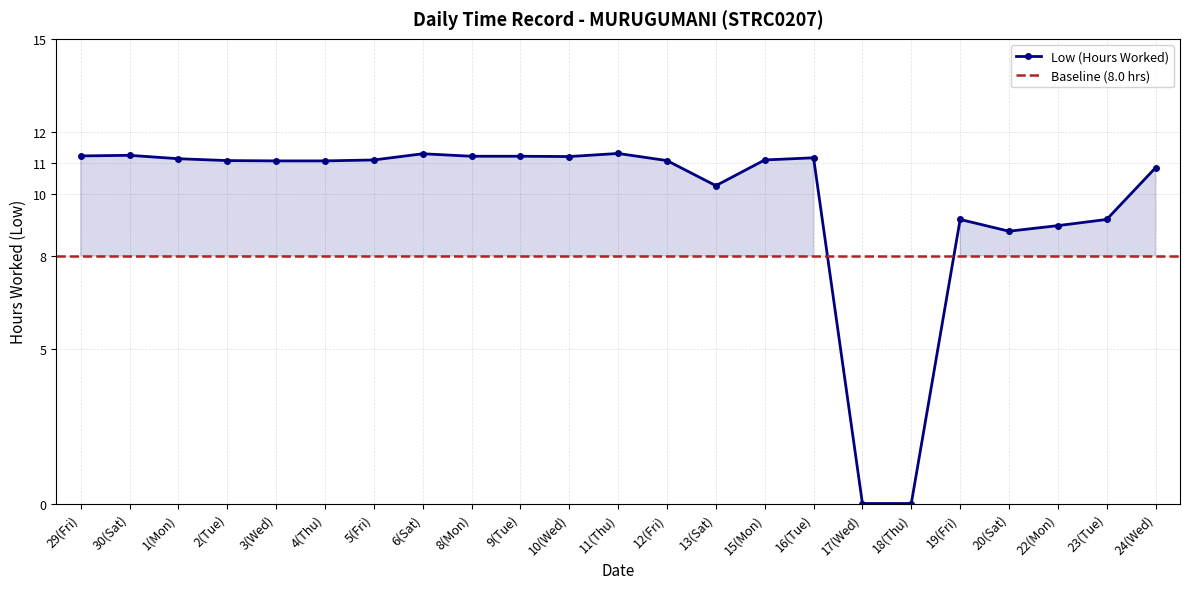

What position from the left is 5(Fri)?

7